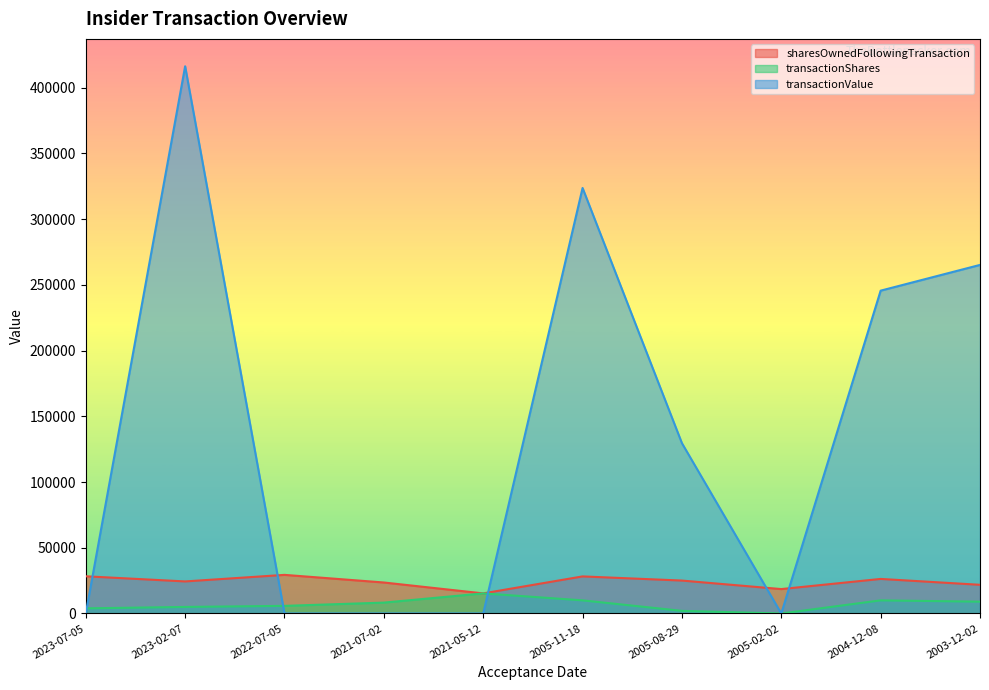

What is the value of the transactionShares point at the 6th from the left?

10000